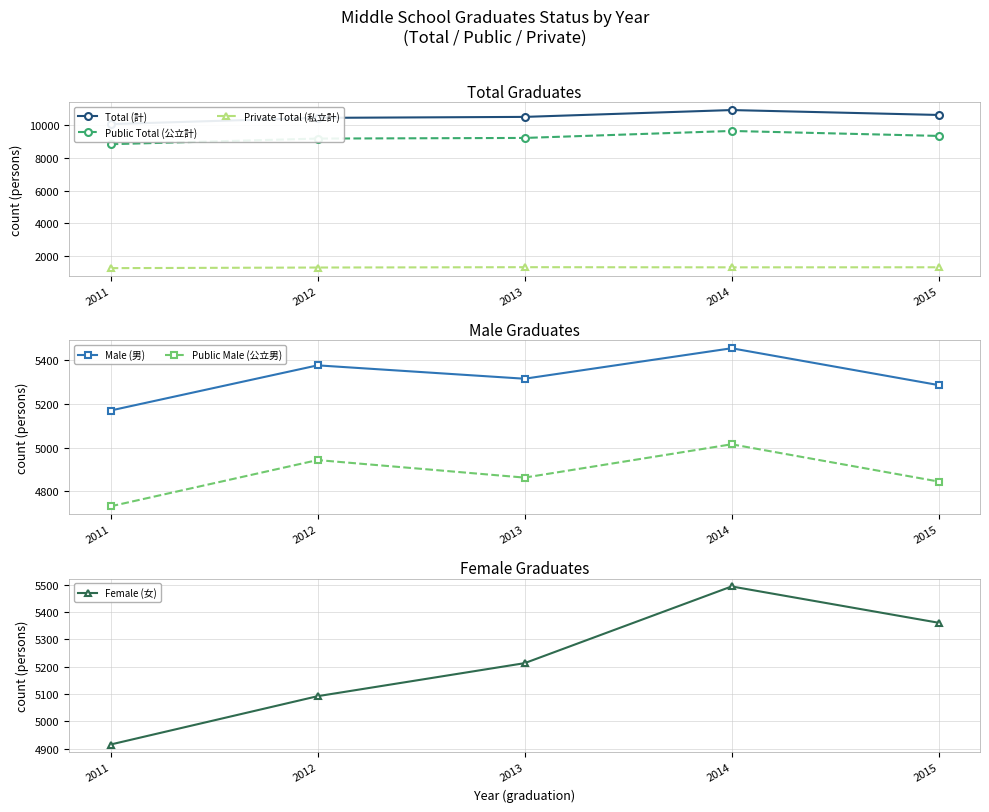

Which series has the widest spread of values?

Total (計)